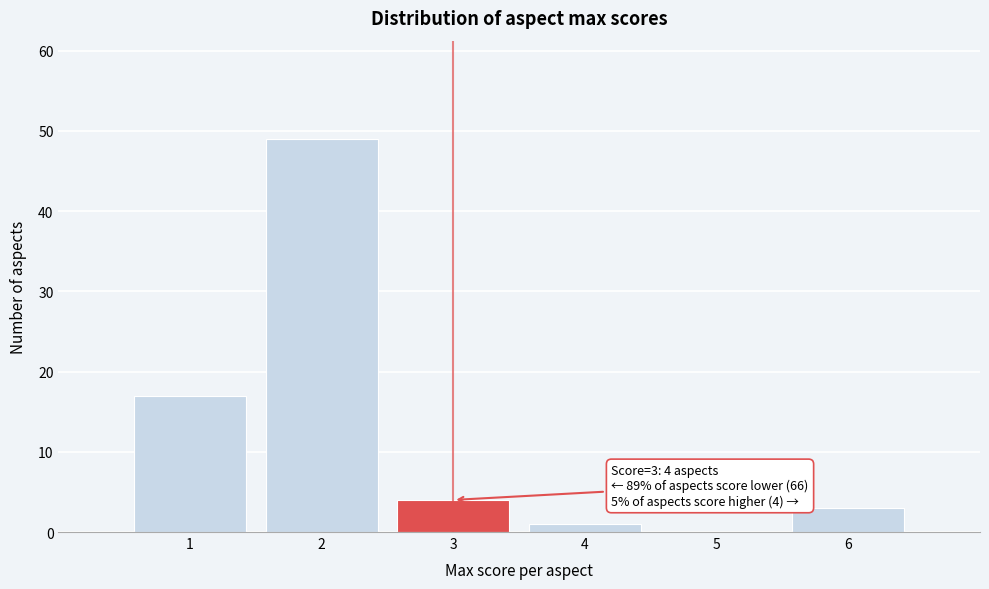

Over which range of the x-axis is the bar tallest?

1.5 to 2.5